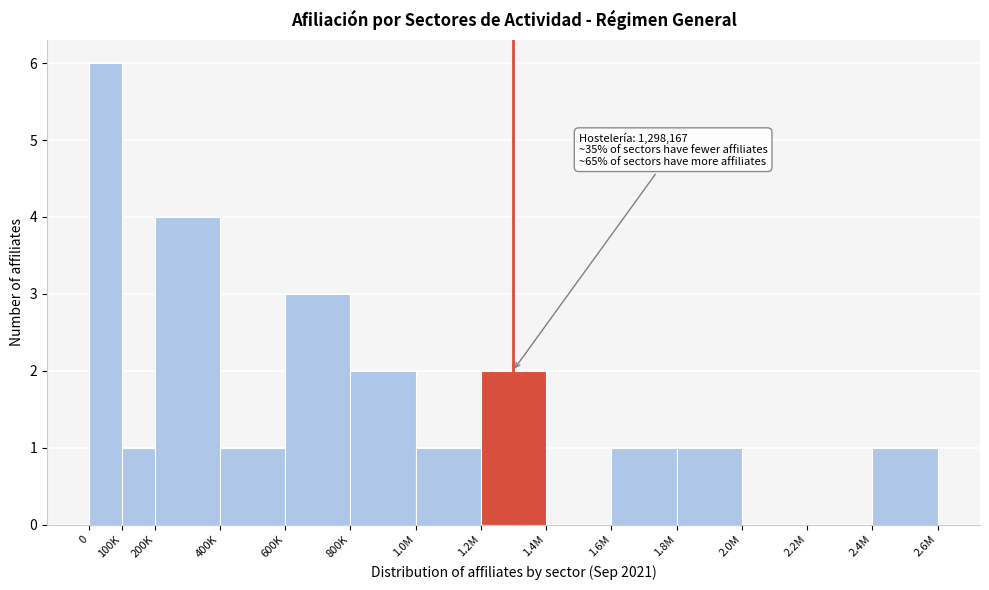

Reading left to right, extract all data points from this chart.

0=6	100K=1	200K=4	400K=1	600K=3	800K=2	1.0M=1	1.2M=2	1.4M=0	1.6M=1	1.8M=1	2.0M=0	2.2M=0	2.4M=1